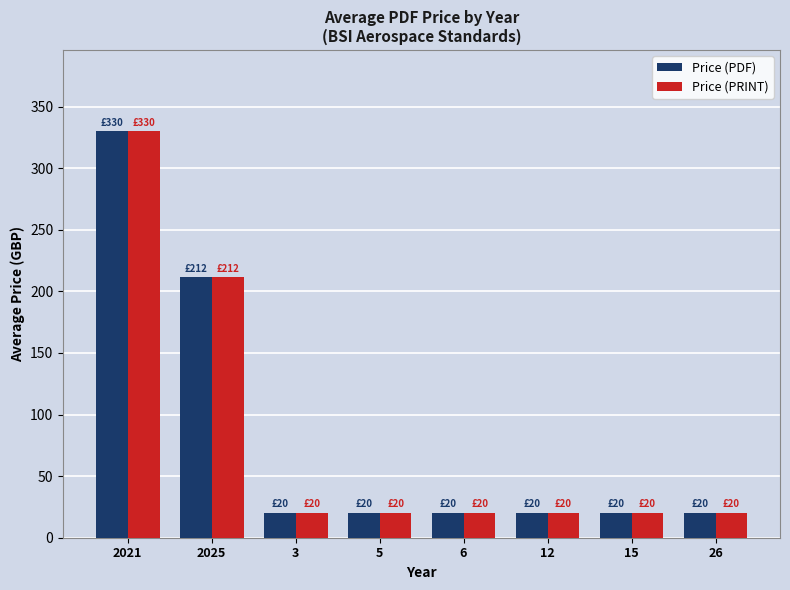

Is the value of Price (PRINT) at 5 greater than the value of Price (PDF) at 2025?

No